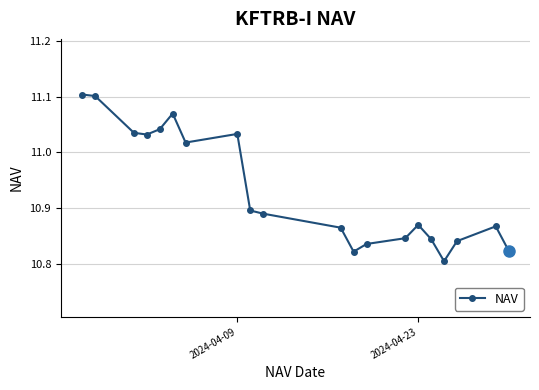

How many interior local valleys (lower than both neighbors) does the data have?

4